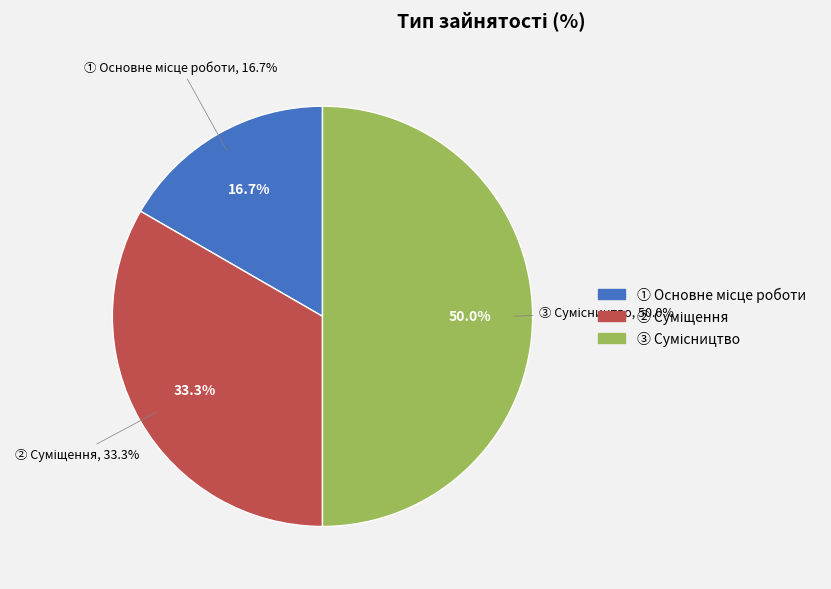

Is there a majority slice in this chart?

No